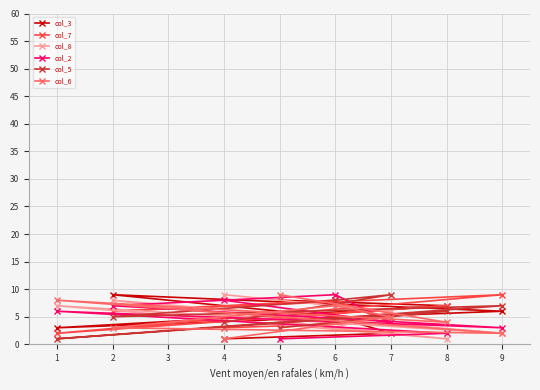

Count the col_3 values in the range 3 to 8.

5